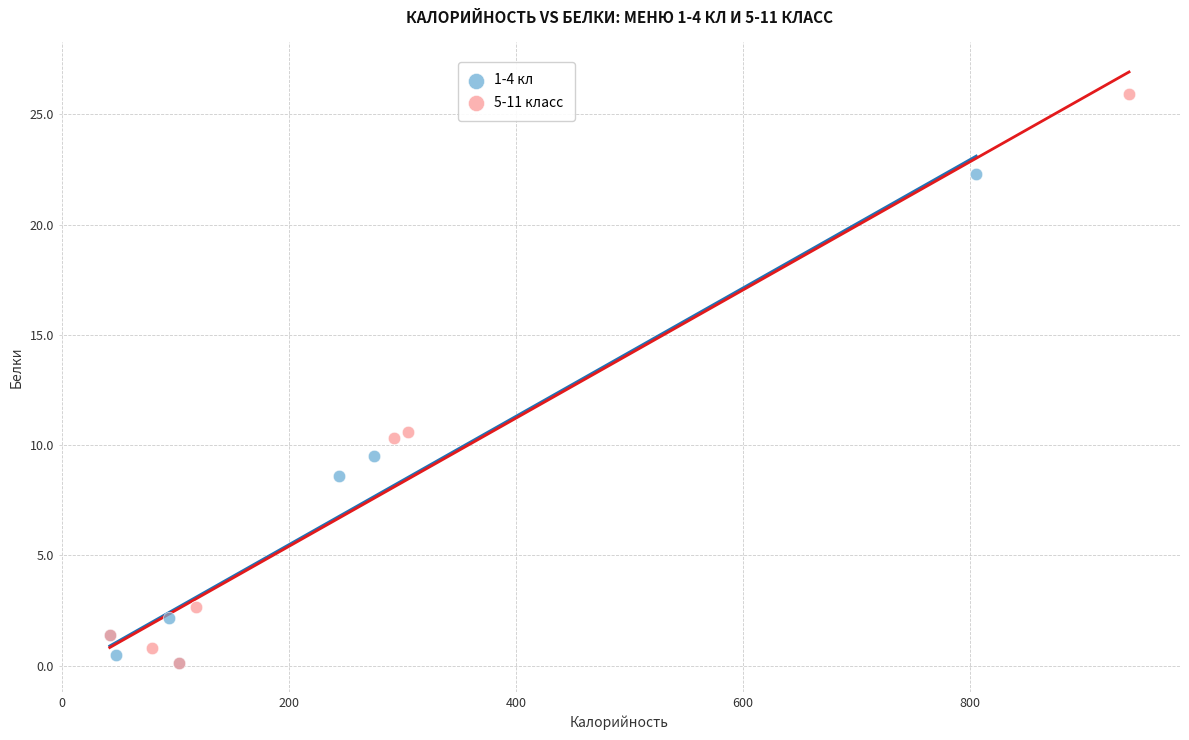

Which series has the largest Y range (max minus min)?

5-11 класс